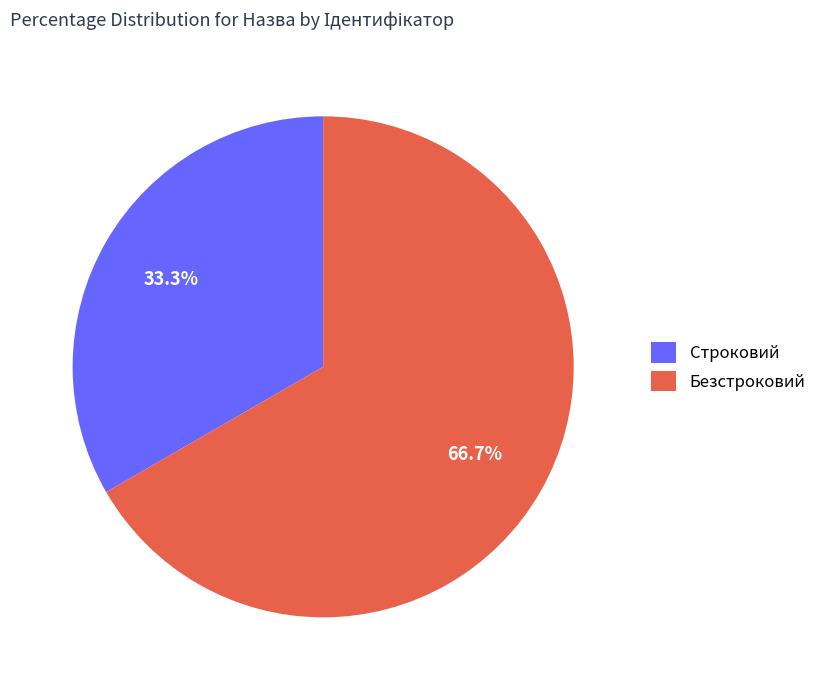

Does Строковий account for over 50% of the chart?

No